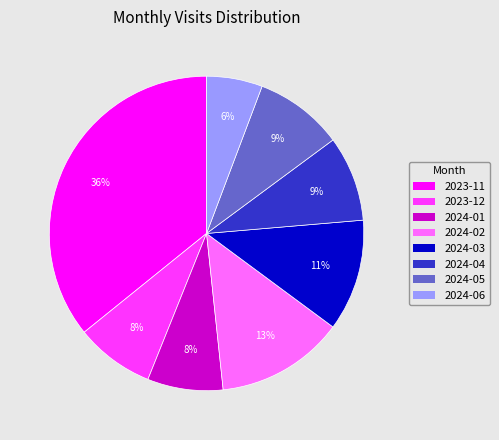

To the nearest percent, what portion does 2024-05 represent?

9%